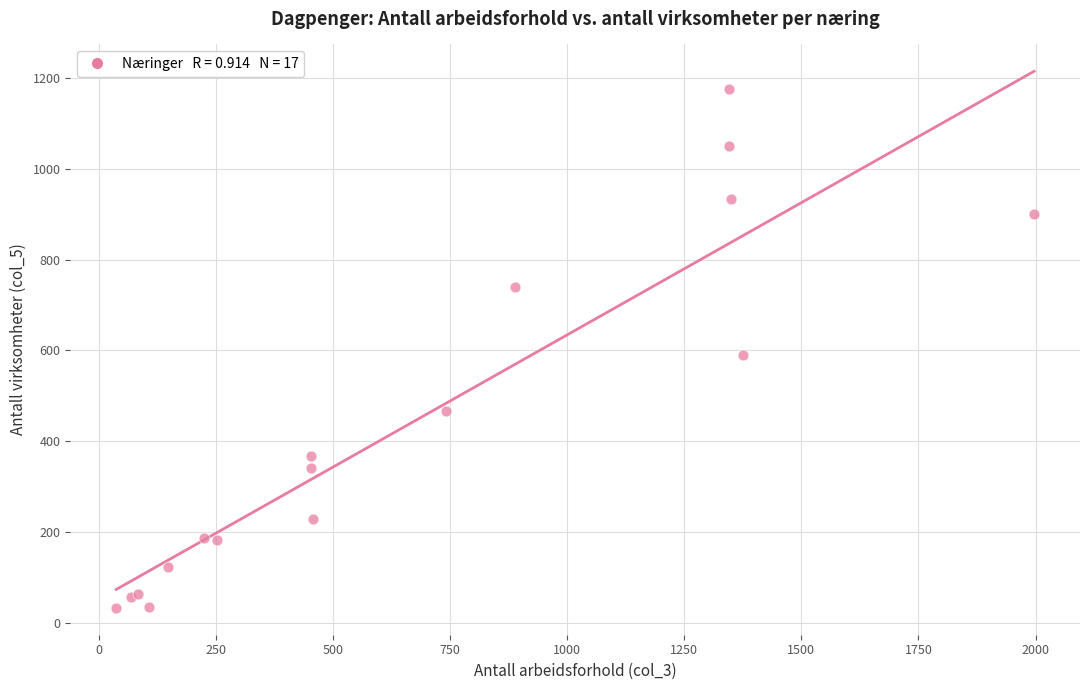

What Y value in the scatter plot is closest to 604?

589